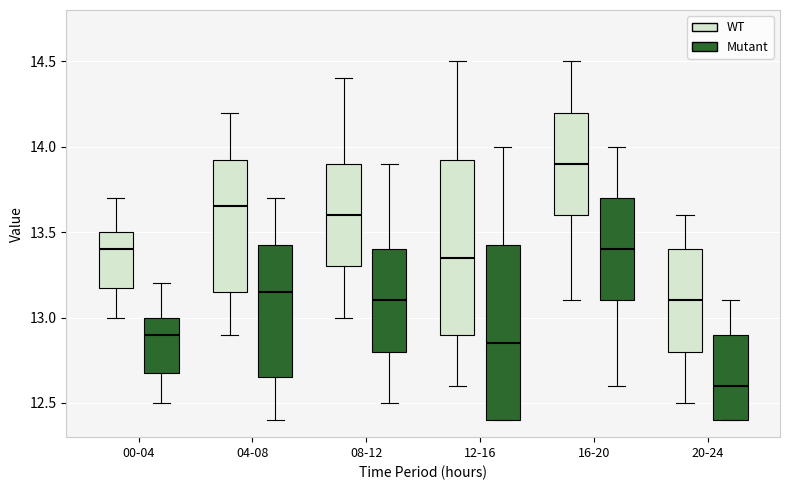

Reading left to right, read every box against the y-axis: the position of its median line, the range the box covers, and the ends of its whiskers. The values are not printed on the chart, so give them approximately, as read against the axis.

00-04 (WT): median 13.40, box 13.20 to 13.50, whiskers 13.00 to 13.70
00-04 (Mutant): median 12.90, box 12.70 to 13.00, whiskers 12.50 to 13.20
04-08 (WT): median 13.65, box 13.15 to 13.95, whiskers 12.90 to 14.20
04-08 (Mutant): median 13.15, box 12.65 to 13.45, whiskers 12.40 to 13.70
08-12 (WT): median 13.60, box 13.30 to 13.90, whiskers 13.00 to 14.40
08-12 (Mutant): median 13.10, box 12.80 to 13.40, whiskers 12.50 to 13.90
12-16 (WT): median 13.35, box 12.90 to 13.95, whiskers 12.60 to 14.50
12-16 (Mutant): median 12.85, box 12.40 to 13.45, whiskers 12.40 to 14.00
16-20 (WT): median 13.90, box 13.60 to 14.20, whiskers 13.10 to 14.50
16-20 (Mutant): median 13.40, box 13.10 to 13.70, whiskers 12.60 to 14.00
20-24 (WT): median 13.10, box 12.80 to 13.40, whiskers 12.50 to 13.60
20-24 (Mutant): median 12.60, box 12.40 to 12.90, whiskers 12.40 to 13.10